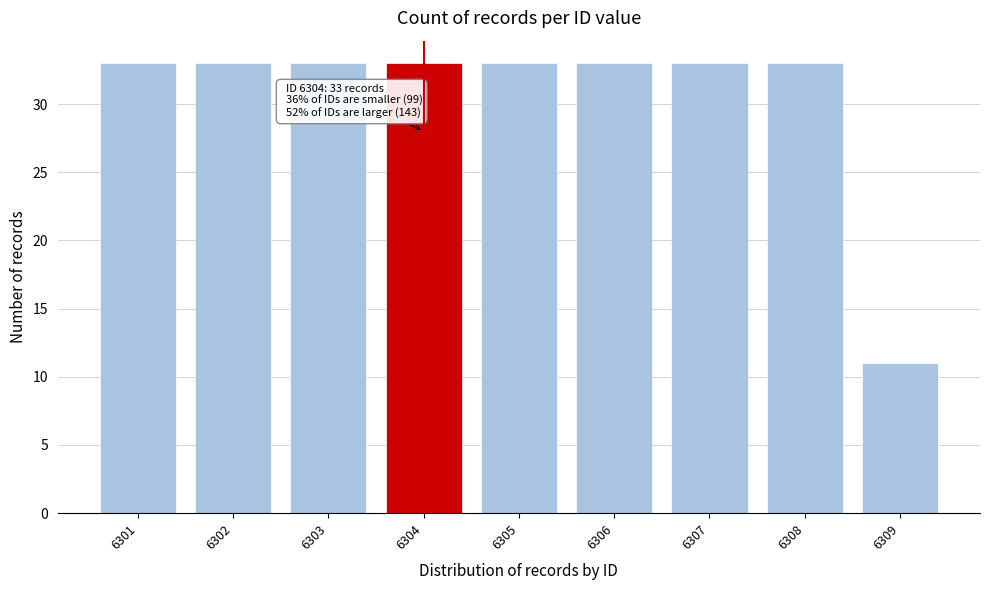

Reading right to left, what are all the values shown in this chart?

6309=11	6308=33	6307=33	6306=33	6305=33	6304=33	6303=33	6302=33	6301=33